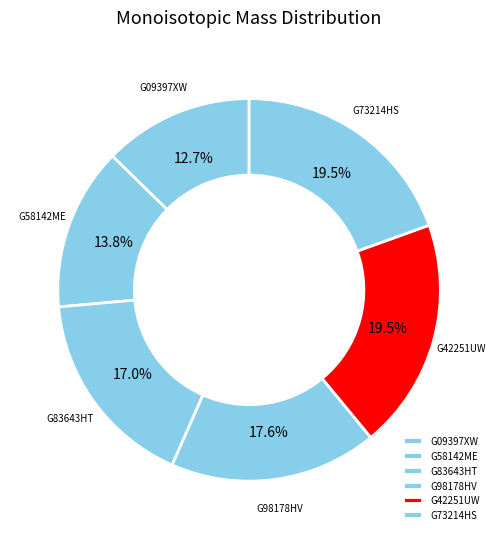

Does G98178HV account for over 50% of the chart?

No